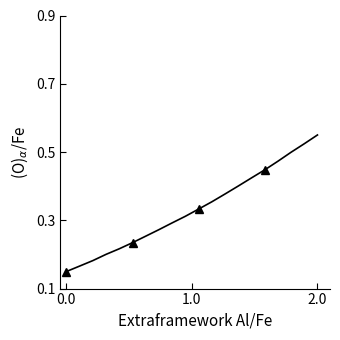

How many values are between 0 and 1?

20